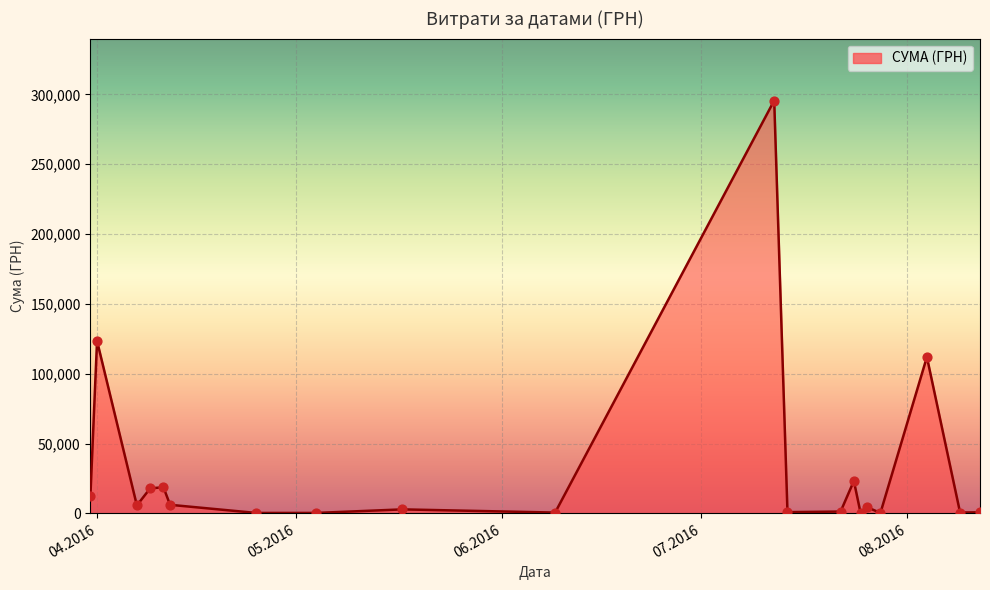

What is the maximum value shown in the chart?

295638.6